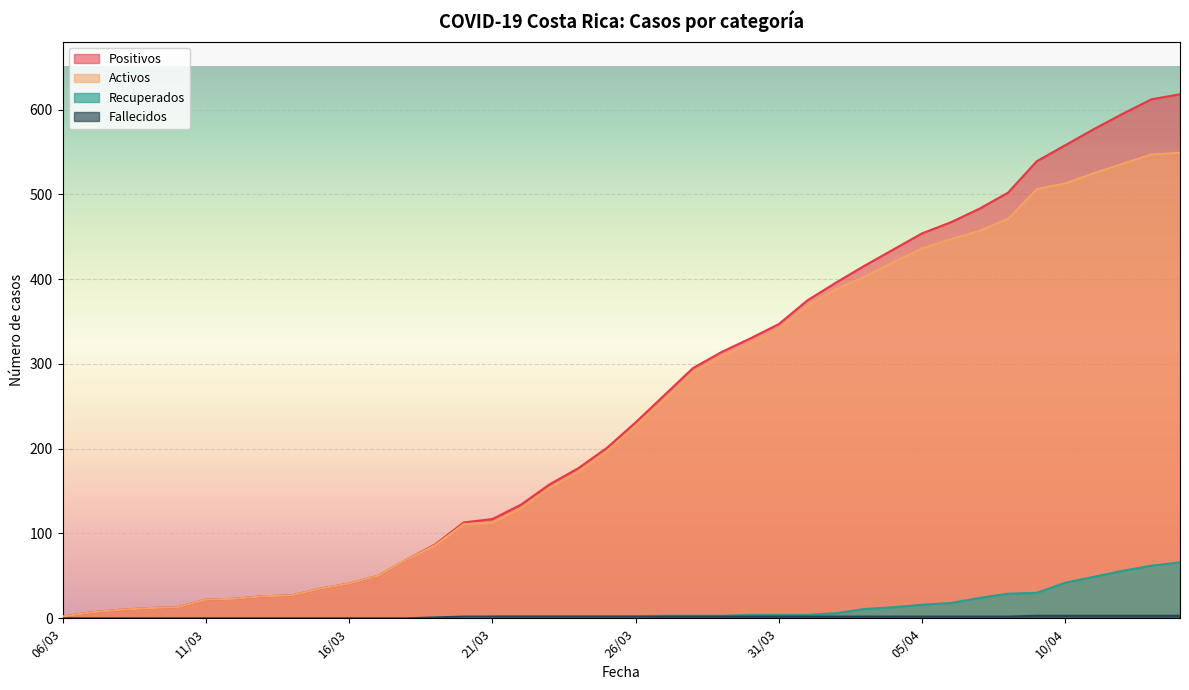

True or false: RECUPERADOS has more than 1 points higher than both neighbors.

False